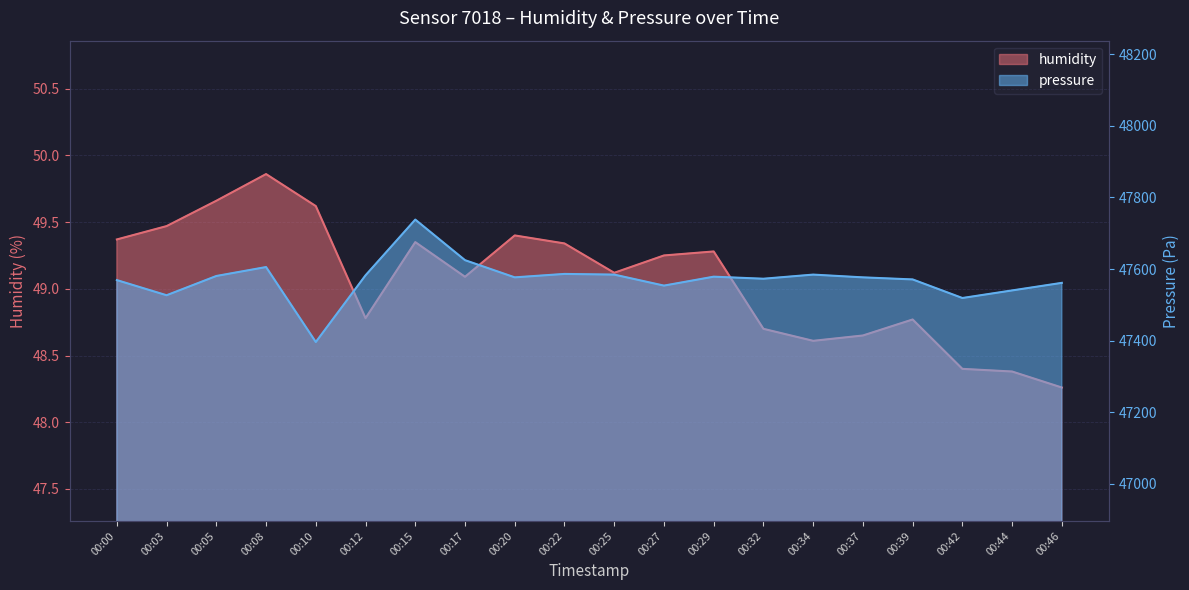

What is the greatest value displayed?

47738.2